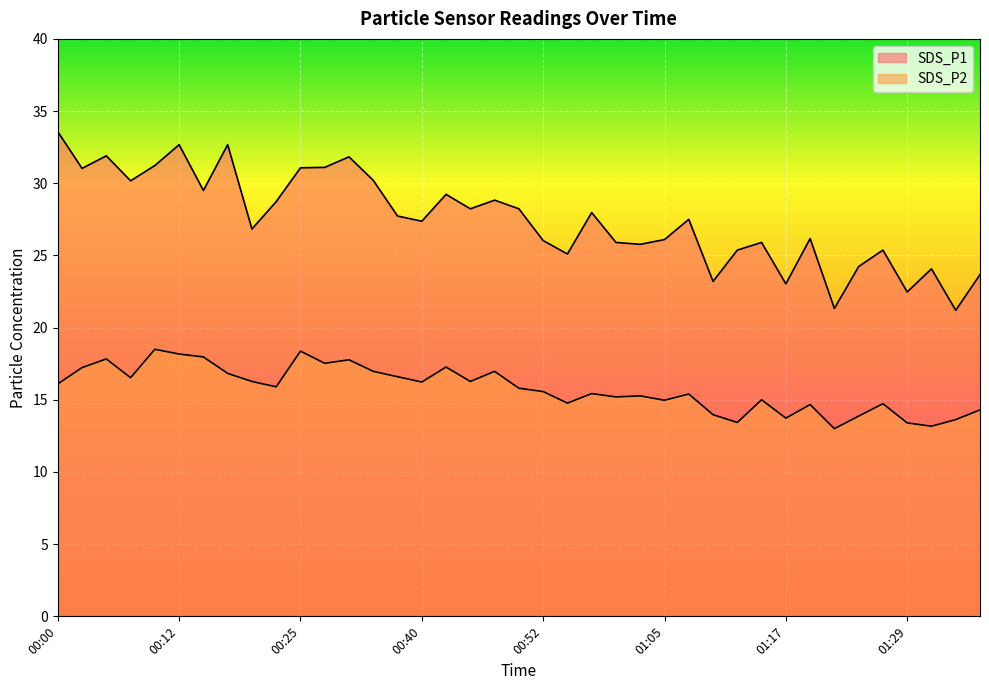

Rank the categories by SDS_P2 value from highest to lowest.

00:10, 00:25, 00:12, 00:15, 00:05, 00:30, 00:27, 00:42, 00:03, 00:32, 00:47, 00:17, 00:37, 00:08, 00:20, 00:45, 00:40, 00:00, 00:22, 00:50, 00:52, 00:57, 01:07, 01:02, 01:00, 01:15, 01:05, 00:55, 01:27, 01:19, 01:37, 01:10, 01:24, 01:17, 01:34, 01:12, 01:29, 01:32, 01:22